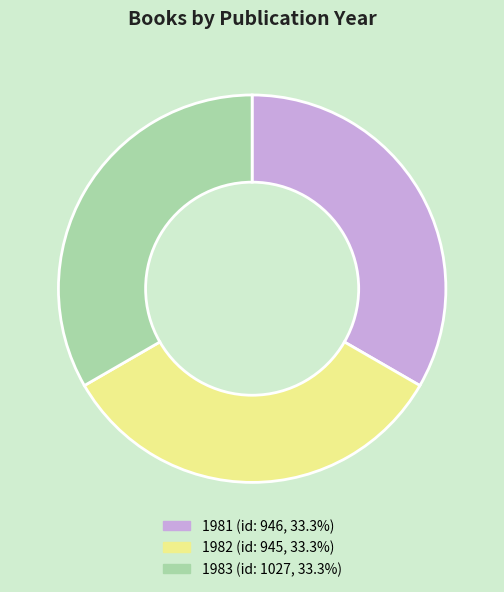

Is there any slice that represents more than half of the pie?

No